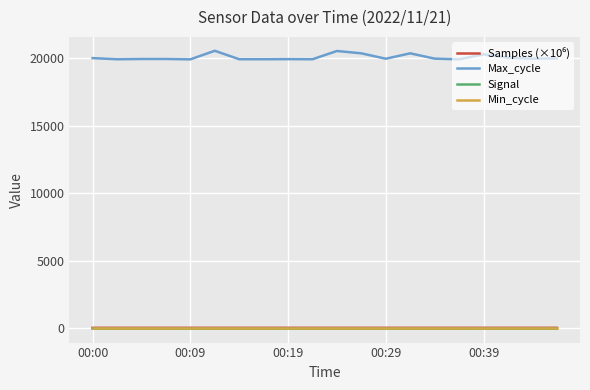

True or false: Min_cycle and Signal intersect in this chart.

False